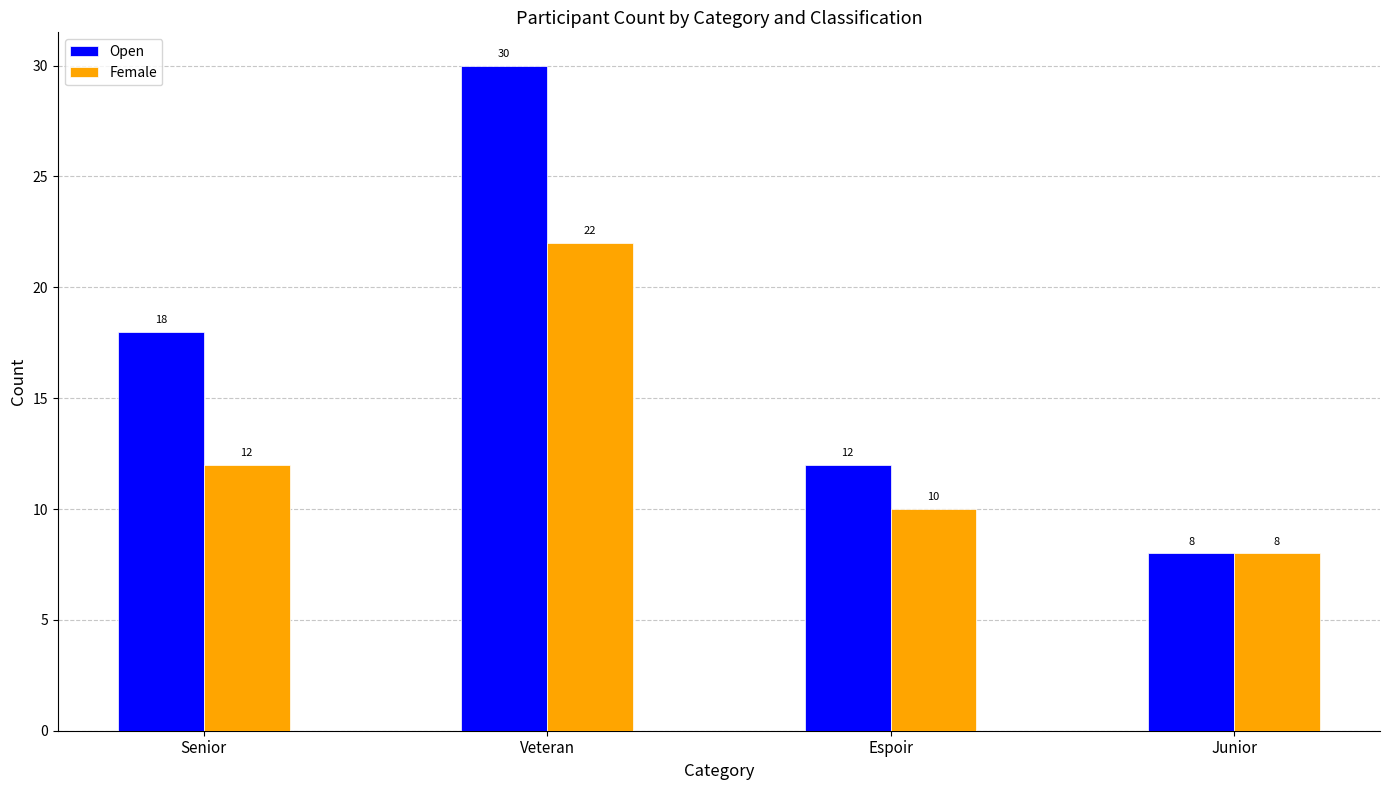

What is the maximum value shown in the chart?

30